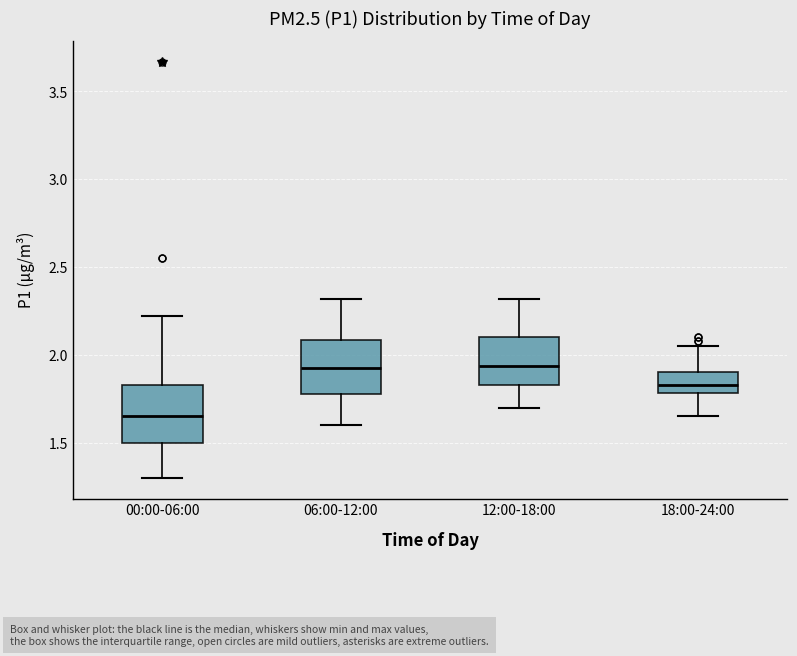

Where does the median line of the box for 18:00-24:00 sit on the y-axis? The values are not printed on the chart, so give them approximately, as read against the axis.

1.85